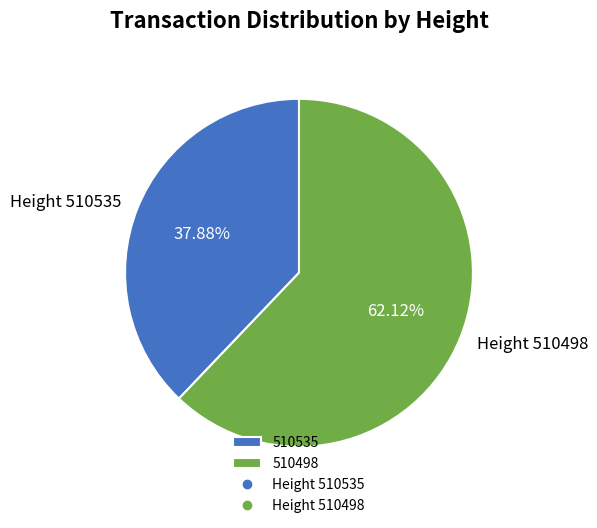

Is there a majority slice in this chart?

Yes